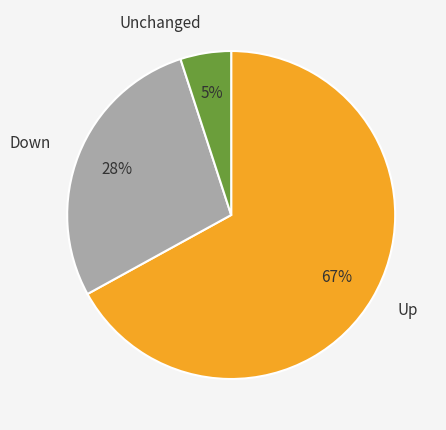

To the nearest percent, what is the combined percentage of Up and Unchanged?

72%